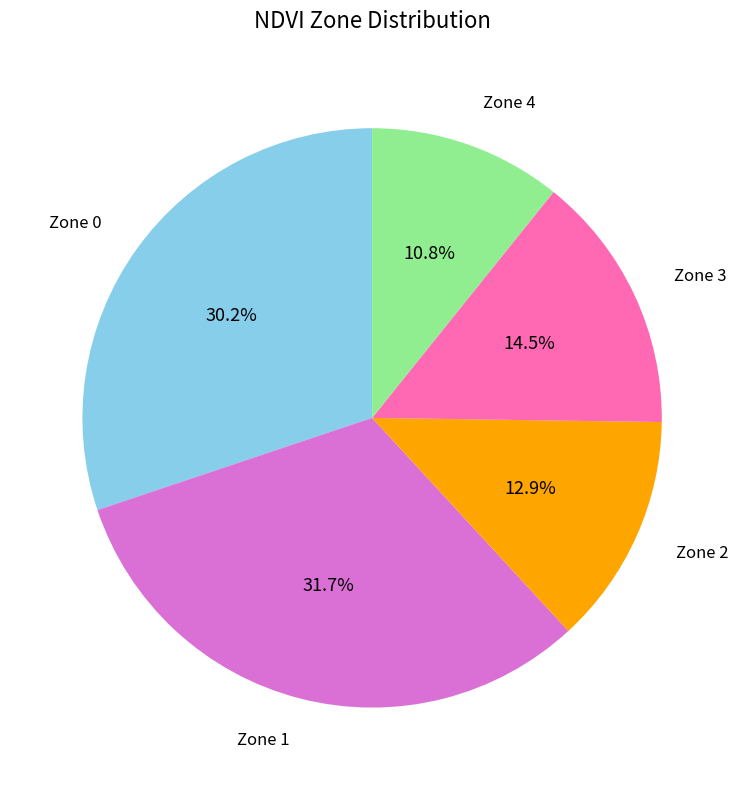

Which has a higher value, Zone 2 or Zone 3?

Zone 3